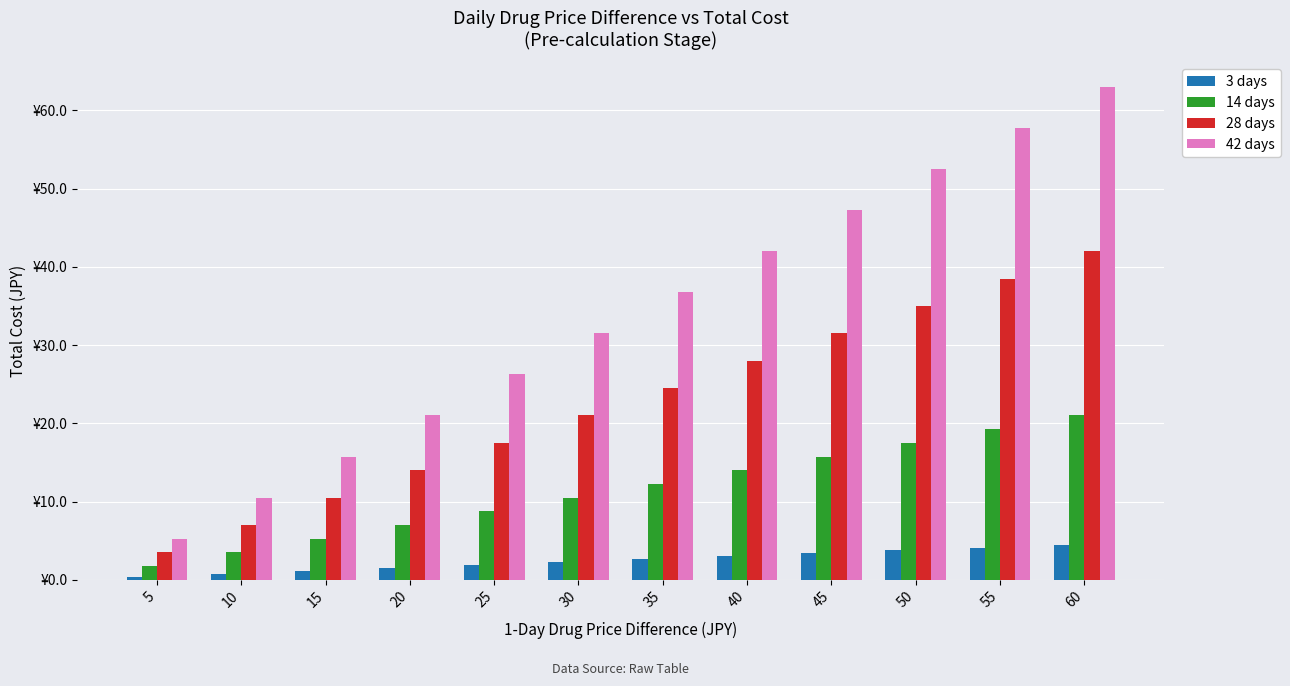

What is the value of the 28 days bar at the 12th from the left?

42.0